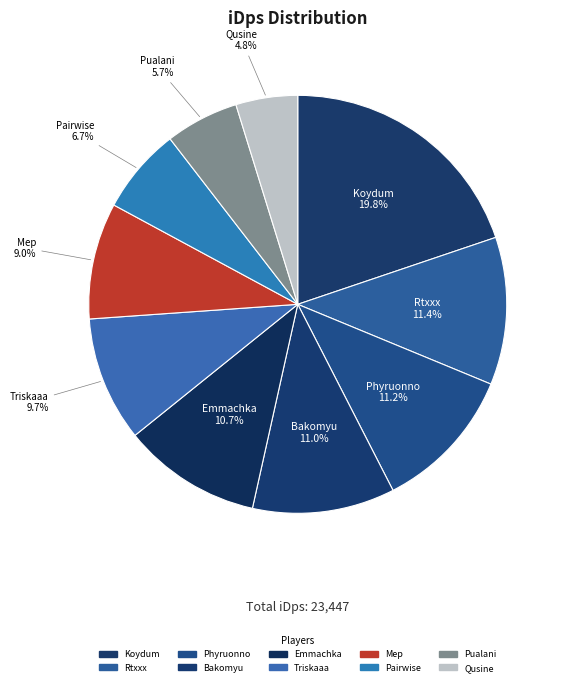

Which slice is the smallest?

Qusine